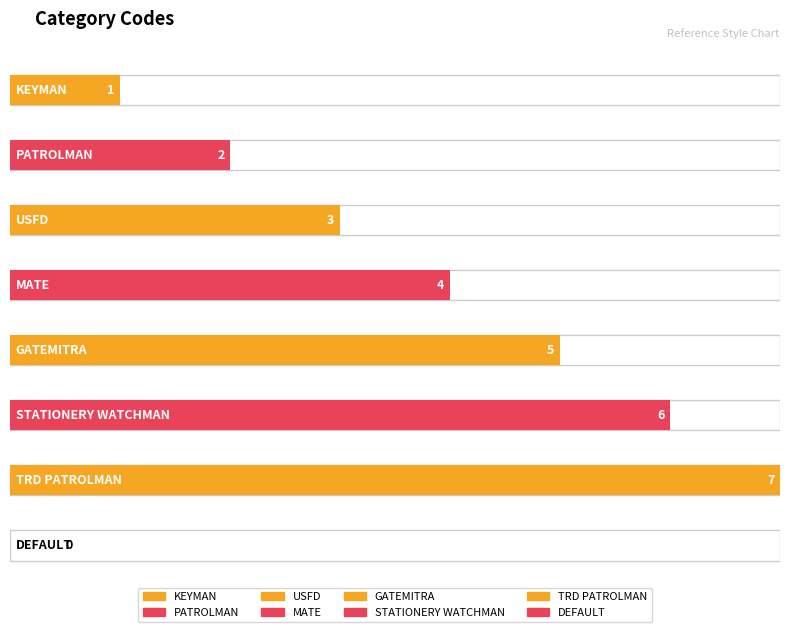

The value at DEFAULT is 0. True or false?

True